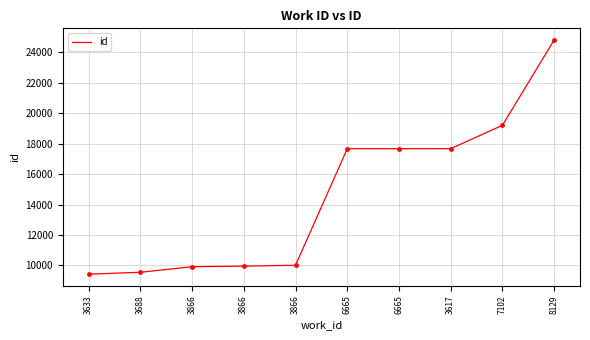

What is the ratio of the value at 3866 to the value at 3633?

1.1